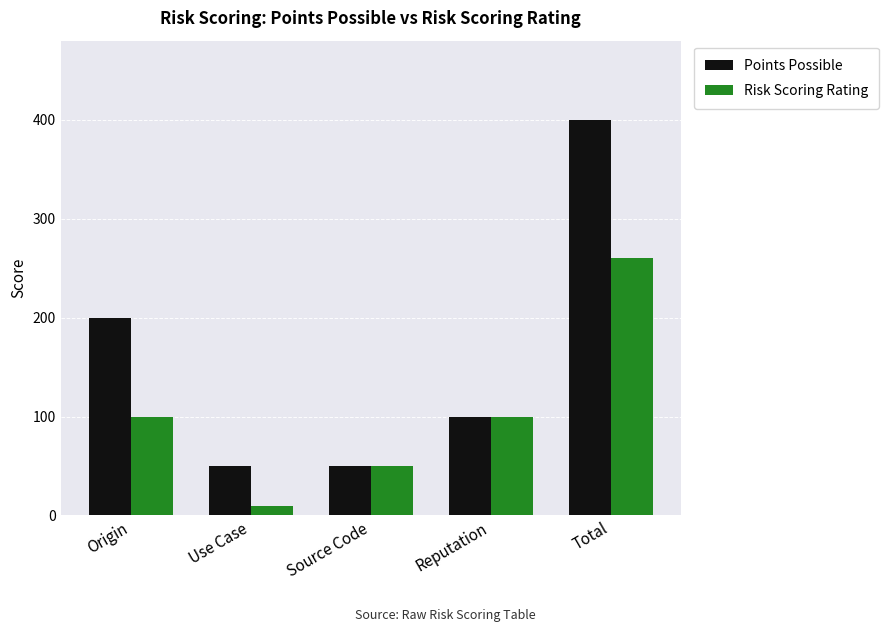

Count the Risk Scoring Rating values in the range 50 to 100.

3